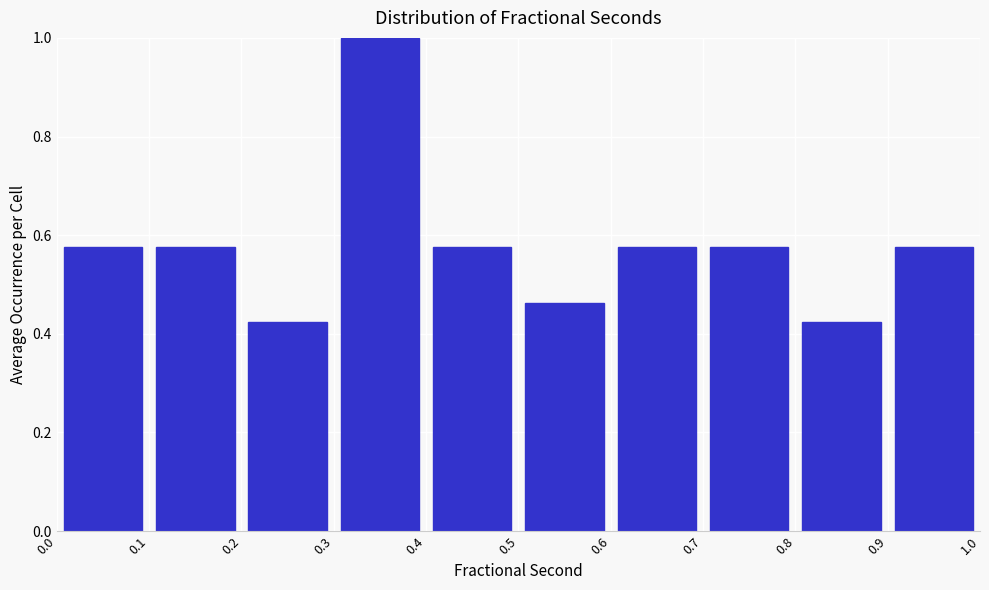

Reading left to right, transcribe this chart: for each bar, give the range it covers on the x-axis and its height. The values are not printed on the chart, so give them approximately, as read against the axis.

0.0 to 0.1: 0.58
0.1 to 0.2: 0.58
0.2 to 0.3: 0.42
0.3 to 0.4: 1.00
0.4 to 0.5: 0.58
0.5 to 0.6: 0.46
0.6 to 0.7: 0.58
0.7 to 0.8: 0.58
0.8 to 0.9: 0.42
0.9 to 1.0: 0.58